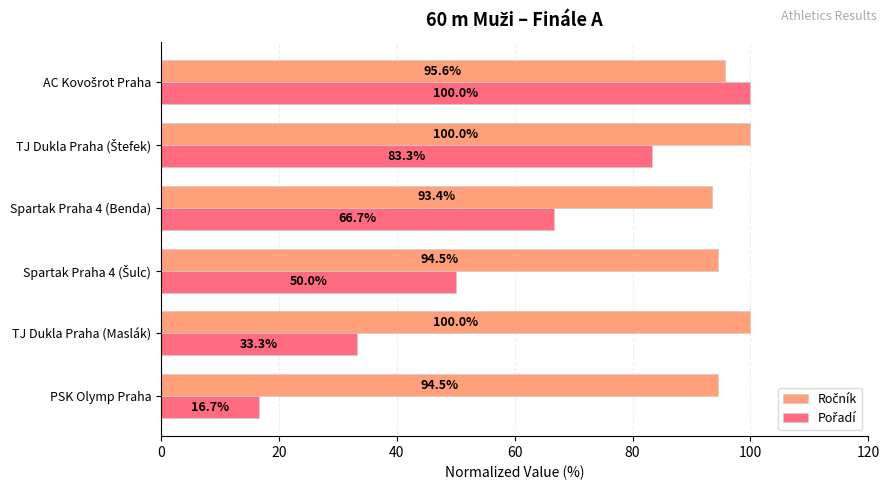

At how many categories does at least one series exceed 67?

6